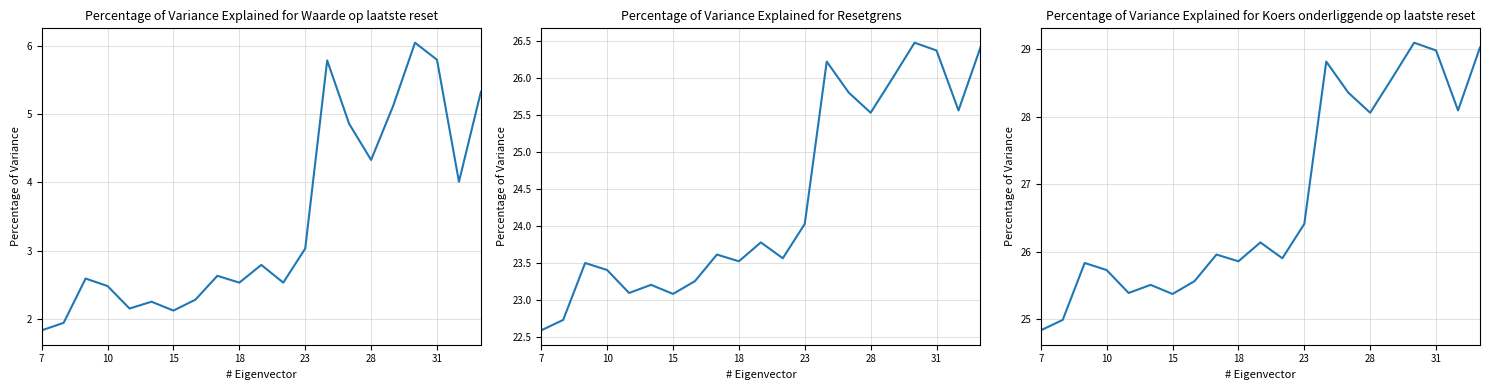

What is the value of the Waarde op laatste reset point at the 13th from the left?

3.0